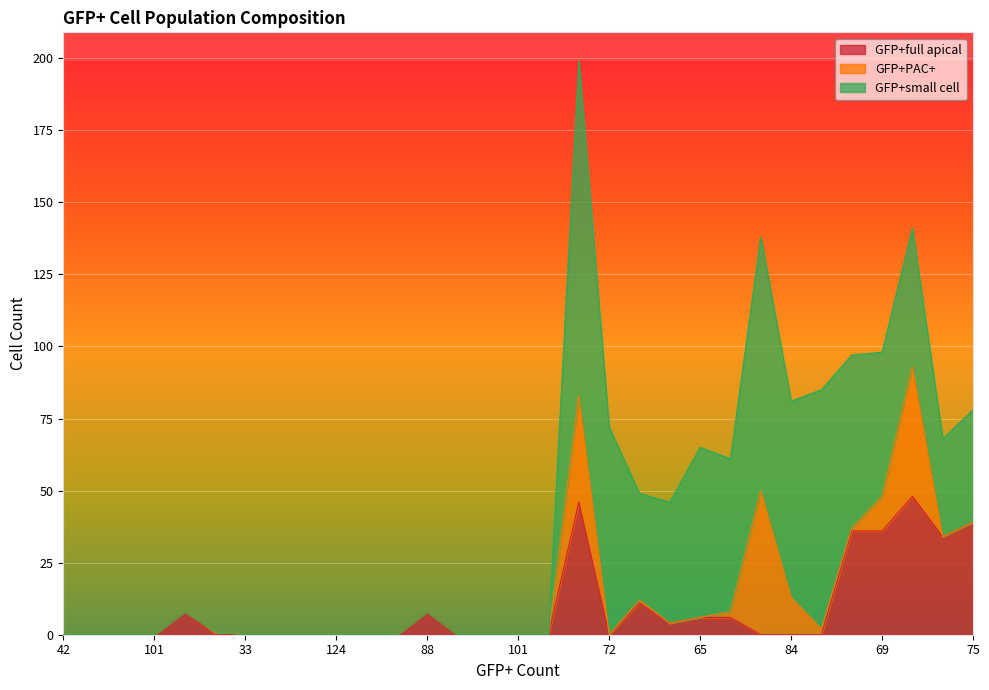

Does the chart display data point markers on the line(s)?

No